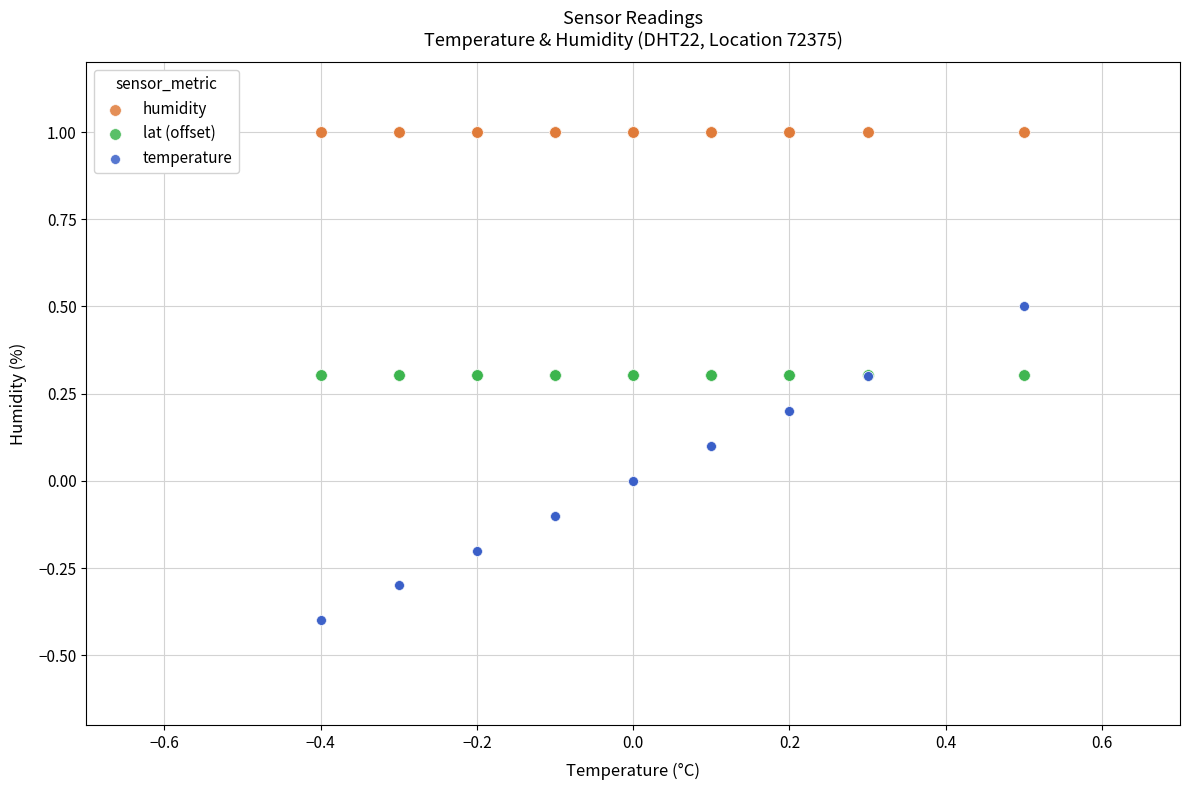

Which series contains the lowest Y value?

temperature